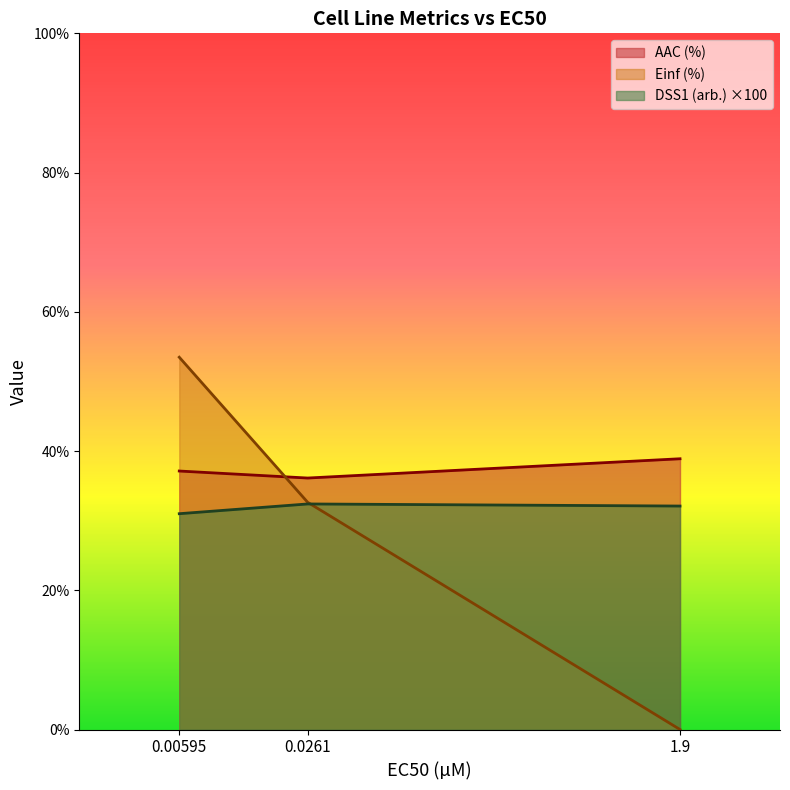

How many lines are shown in the chart?

3